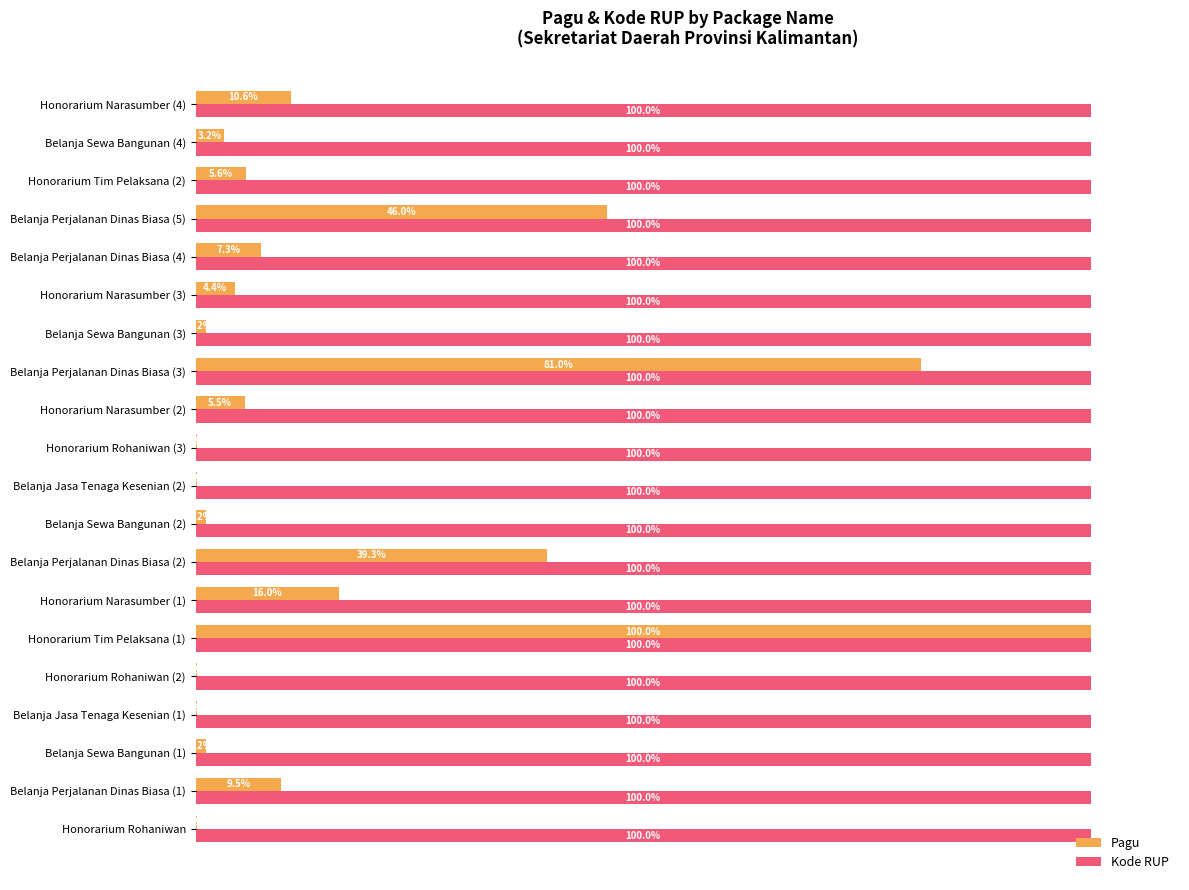

Between Belanja Jasa Tenaga Kesenian (2) and Belanja Perjalanan Dinas Biasa (3), which series saw the biggest shift?

Pagu